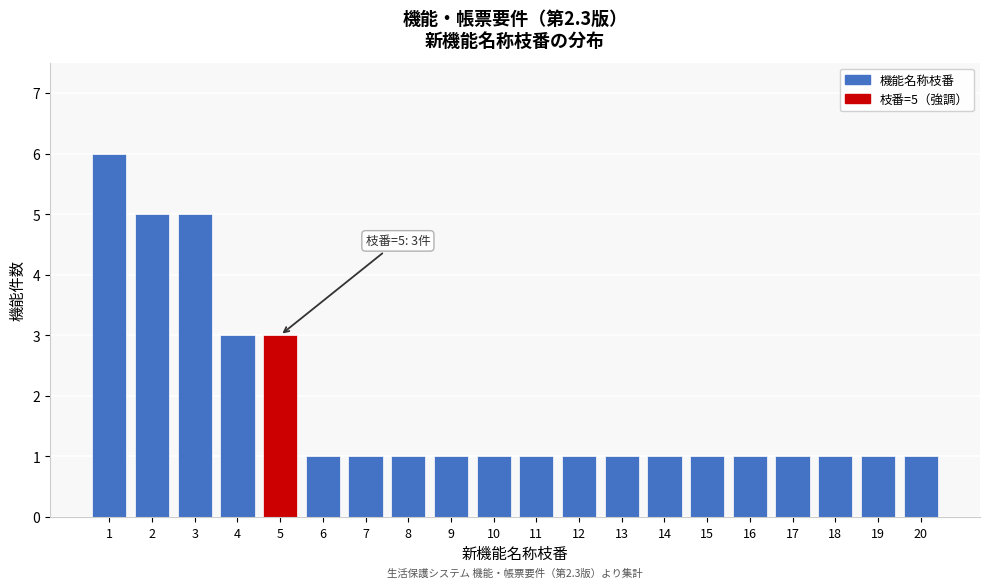

Reading left to right, extract all data points from this chart.

6	5	5	3	3	1	1	1	1	1	1	1	1	1	1	1	1	1	1	1